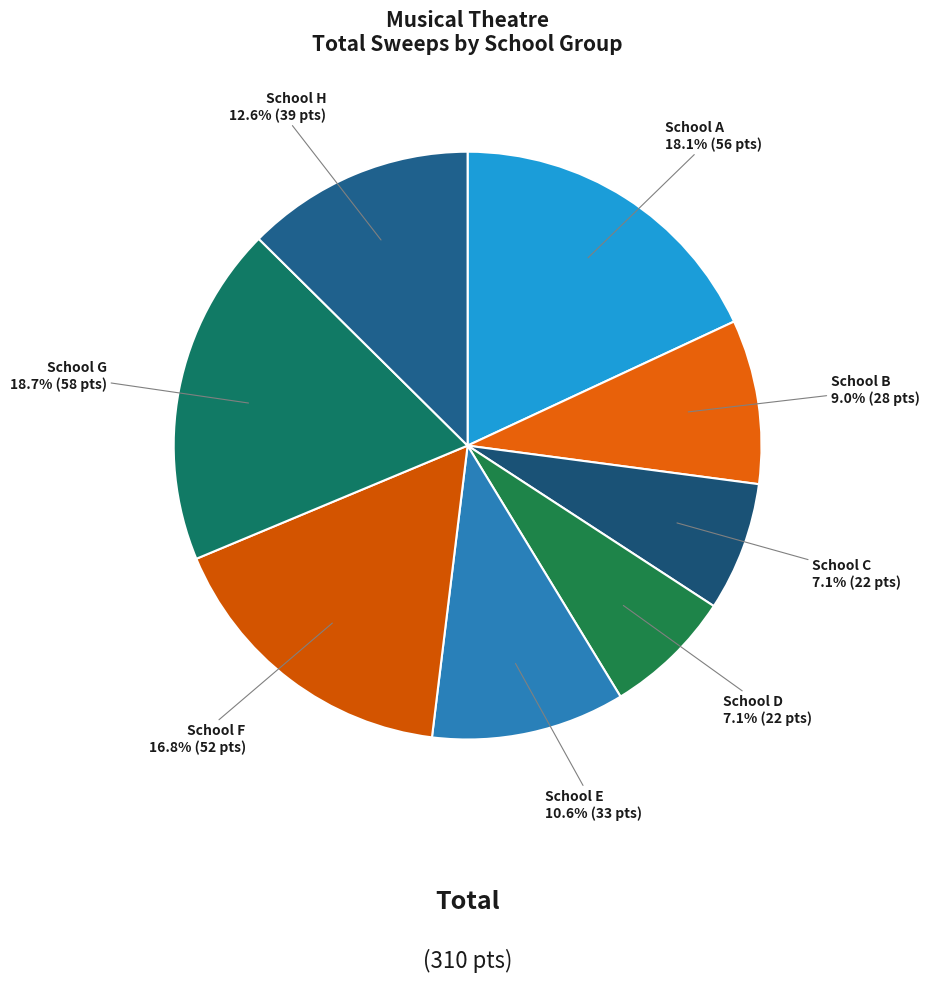

Does any single category account for the majority?

No